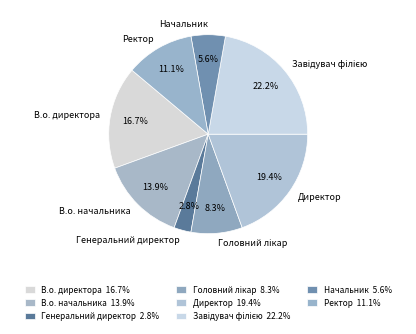

Between В.о. начальника and В.о. директора, which is larger?

В.о. директора